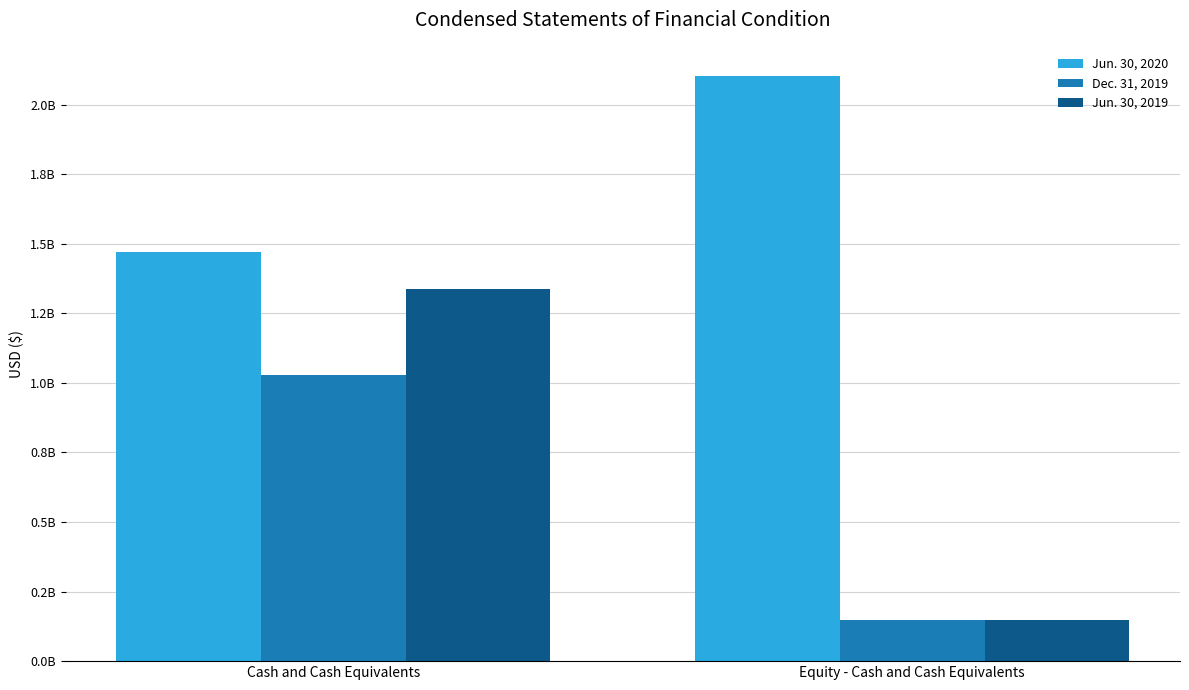

What position from the left is Cash and Cash Equivalents?

1